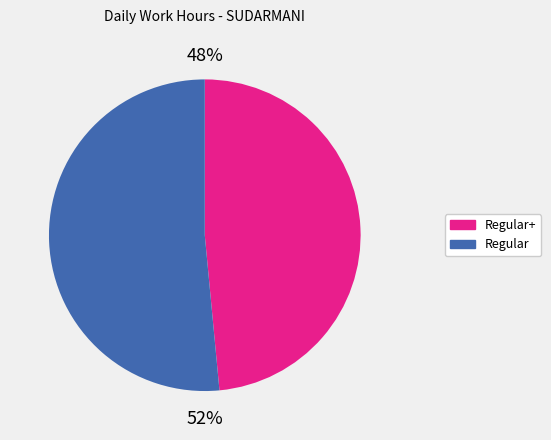

Is there a majority slice in this chart?

Yes